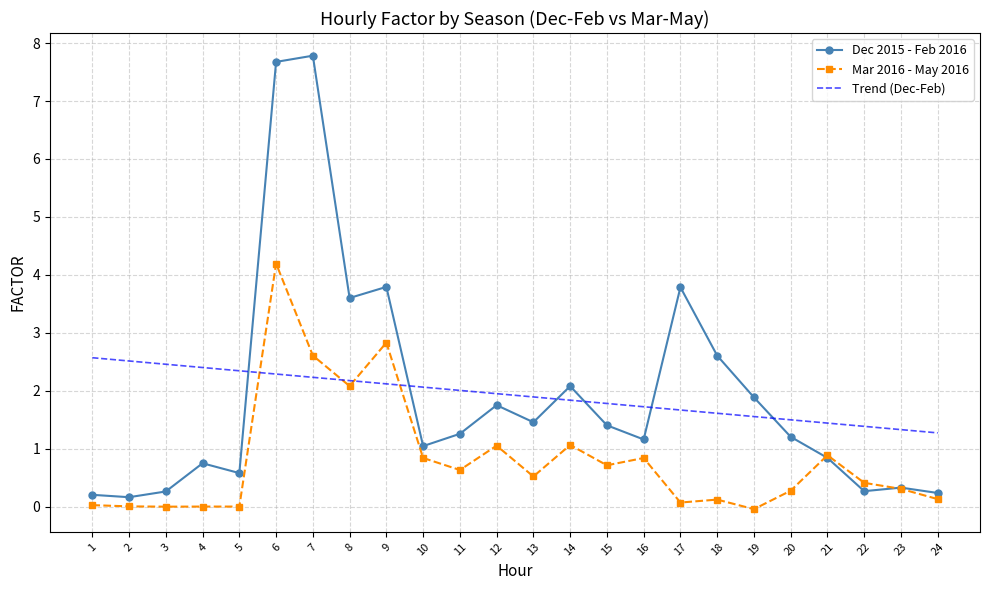

Is it true that Dec 2015 - Feb 2016 equals 1.4 at 15?

True